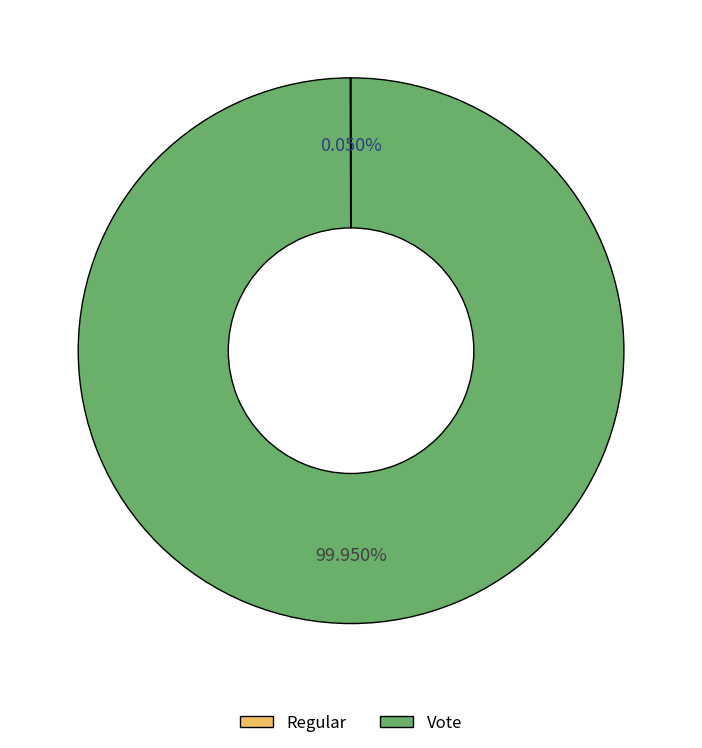

What is the largest slice in the pie chart?

Vote